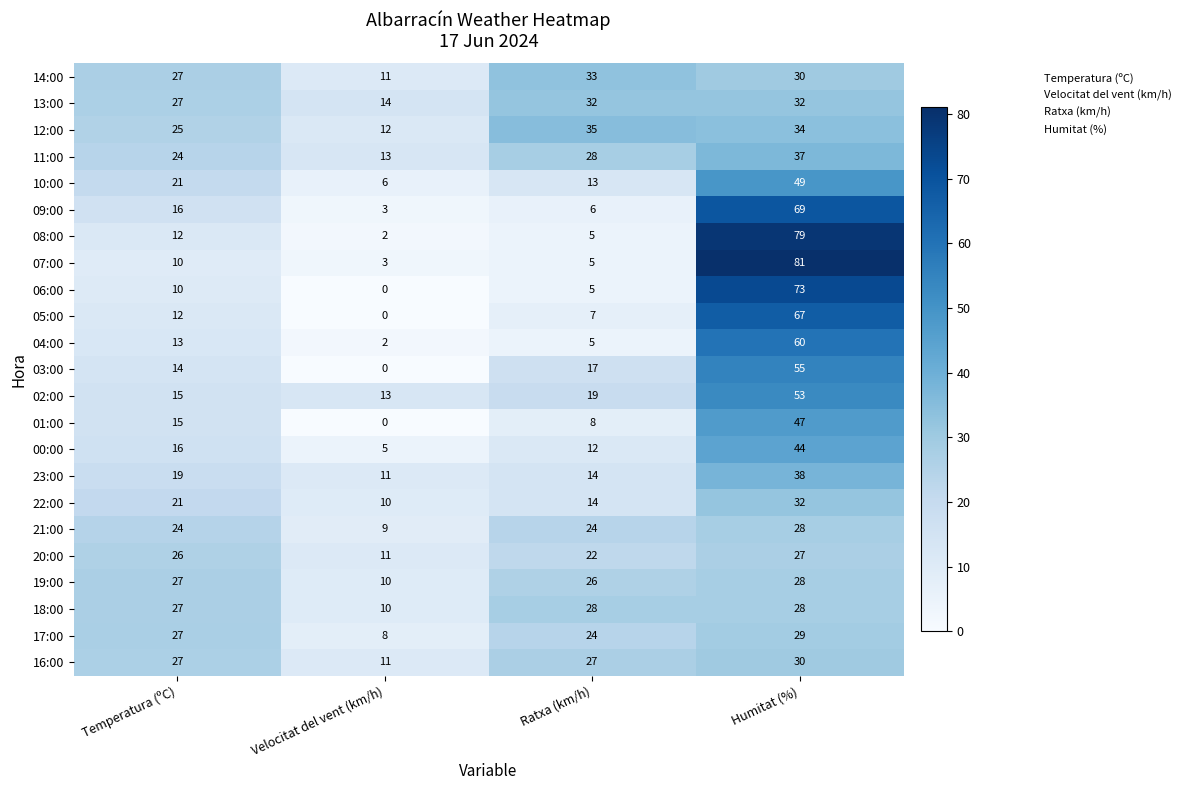

Which series has the largest range (max minus min)?

07:00